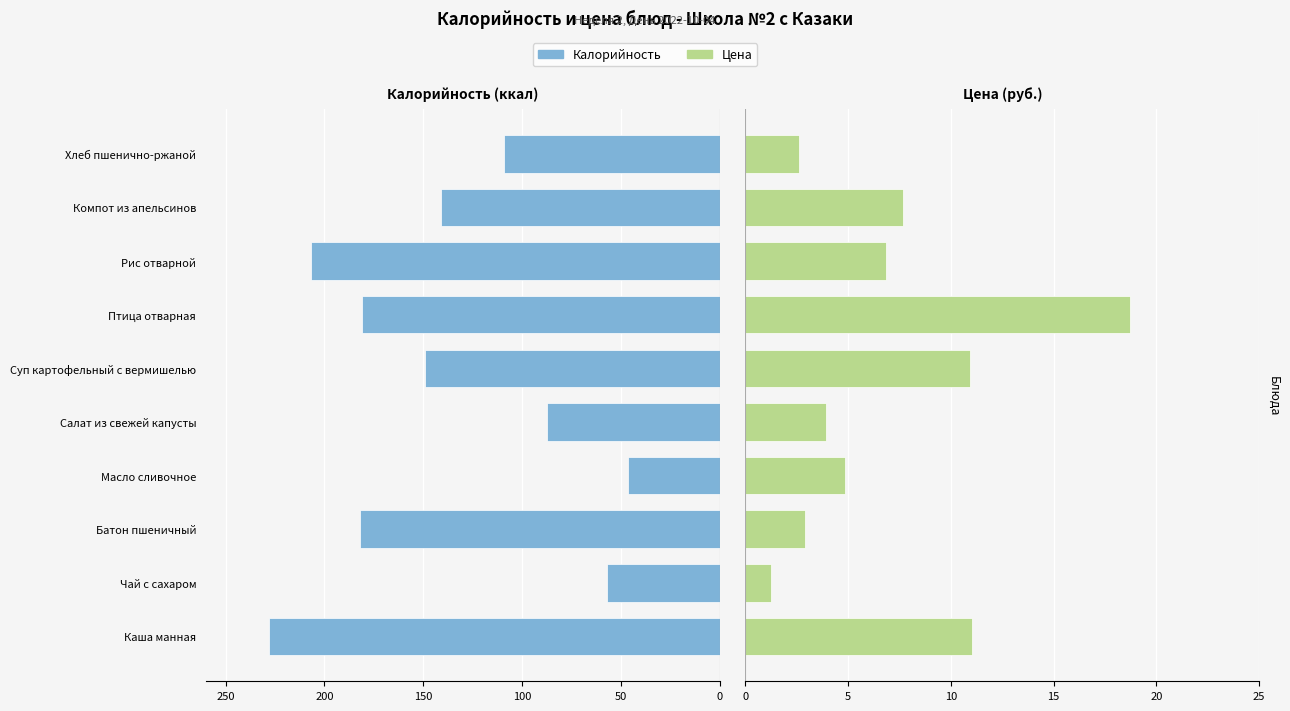

Between Суп картофельный с вермишелью and Компот из апельсинов, which series saw the biggest shift?

Калорийность